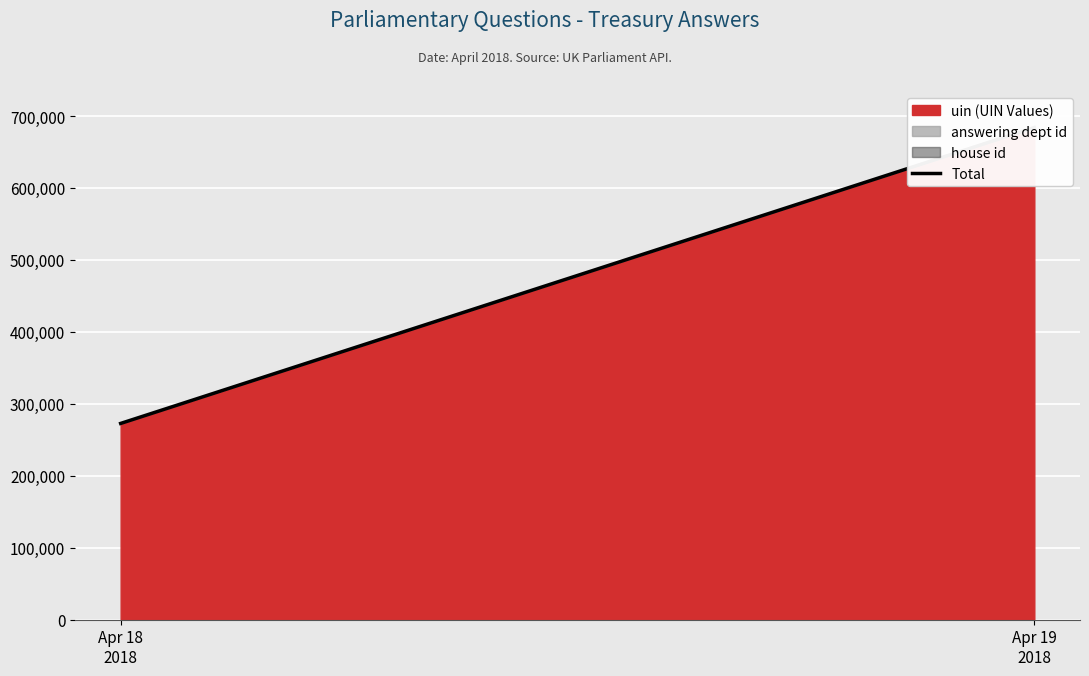

Count the values in the range 272734 to 683971.

2